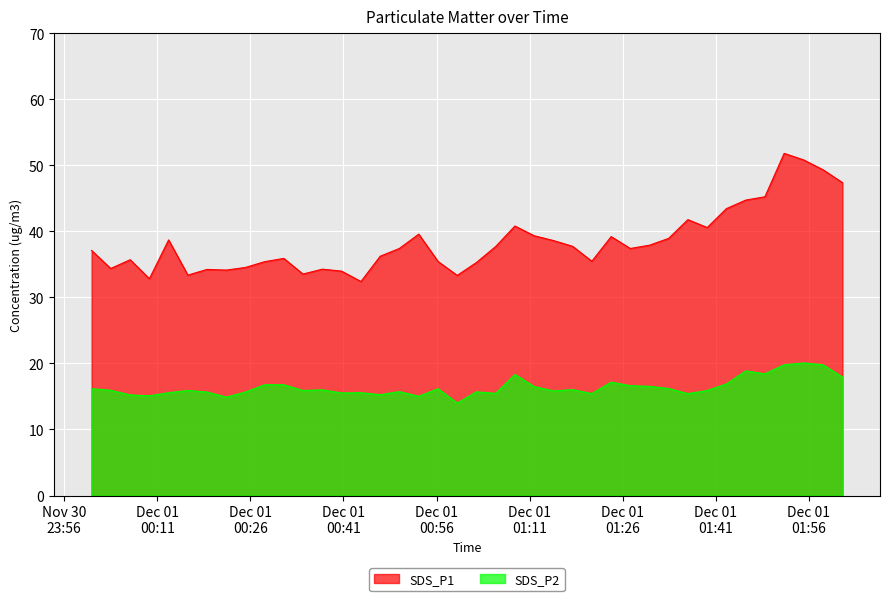

List the labels in order of SDS_P1 value, largest first.

2023/12/01 01:52:02, 2023/12/01 01:55:12, 2023/12/01 01:58:17, 2023/12/01 02:01:26, 2023/12/01 01:48:56, 2023/12/01 01:45:51, 2023/12/01 01:42:43, 2023/12/01 01:36:31, 2023/12/01 01:08:38, 2023/12/01 01:39:38, 2023/12/01 00:53:08, 2023/12/01 01:11:44, 2023/12/01 01:24:09, 2023/12/01 01:33:25, 2023/12/01 00:12:49, 2023/12/01 01:14:51, 2023/12/01 01:30:20, 2023/12/01 01:17:56, 2023/12/01 01:05:32, 2023/12/01 00:50:00, 2023/12/01 01:27:14, 2023/12/01 00:00:24, 2023/12/01 00:46:55, 2023/12/01 00:31:23, 2023/12/01 00:06:37, 2023/12/01 01:21:02, 2023/12/01 00:56:15, 2023/12/01 00:28:17, 2023/12/01 01:02:25, 2023/12/01 00:25:12, 2023/12/01 00:03:29, 2023/12/01 00:37:36, 2023/12/01 00:19:00, 2023/12/01 00:22:07, 2023/12/01 00:40:42, 2023/12/01 00:34:28, 2023/12/01 00:15:55, 2023/12/01 00:59:20, 2023/12/01 00:09:43, 2023/12/01 00:43:49